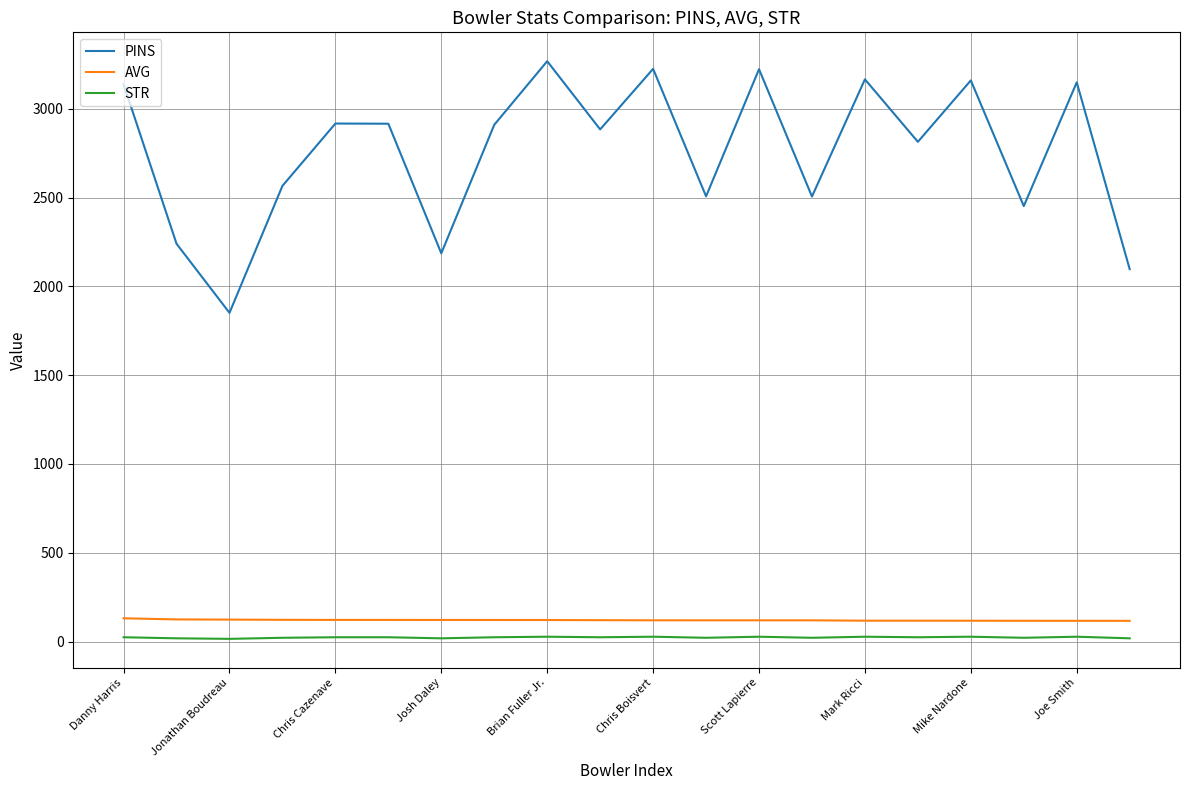

True or false: PINS and AVG intersect in this chart.

False